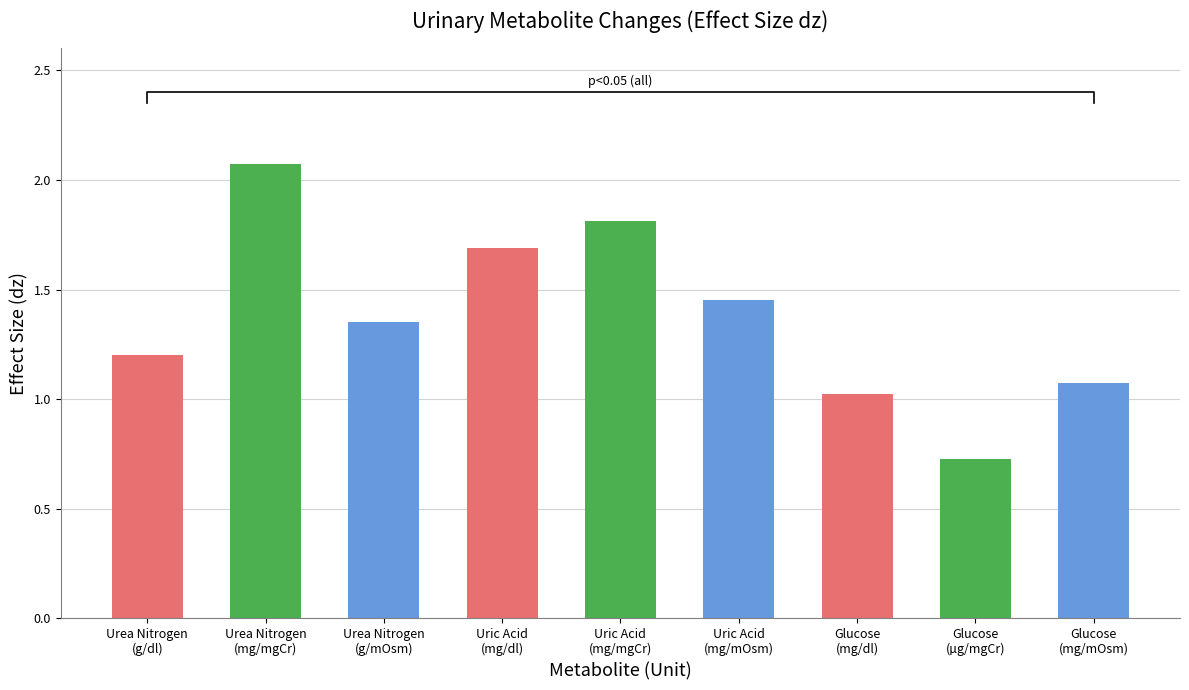

List the labels in order of value, largest first.

Urea Nitrogen
(mg/mgCr), Uric Acid
(mg/mgCr), Uric Acid
(mg/dl), Uric Acid
(mg/mOsm), Urea Nitrogen
(g/mOsm), Urea Nitrogen
(g/dl), Glucose
(mg/mOsm), Glucose
(mg/dl), Glucose
(µg/mgCr)